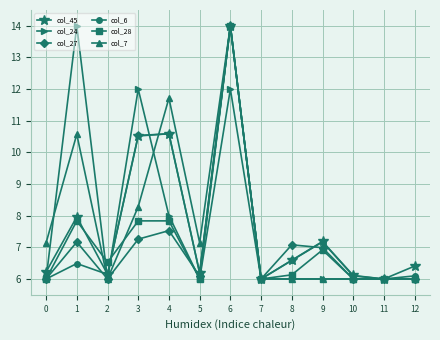

Reading right to left, list all the values displayed in this chart.

col_45: 12=6.4	11=6.0	10=6.1	9=7.2	8=6.6	7=6.0	6=14.0	5=6.2	4=10.6	3=10.5	2=6.1	1=8.0	0=6.2
col_24: 12=6.0	11=6.0	10=6.0	9=6.0	8=6.0	7=6.0	6=12.0	5=6.0	4=8.0	3=12.0	2=6.0	1=14.0	0=6.0
col_27: 12=6.0	11=6.0	10=6.0	9=7.0	8=7.1	7=6.0	6=14.0	5=6.1	4=7.5	3=7.3	2=6.0	1=7.2	0=6.0
col_6: 12=6.1	11=6.0	10=6.1	9=7.2	8=6.6	7=6.0	6=14.0	5=6.2	4=10.6	3=10.5	2=6.1	1=6.5	0=6.0
col_28: 12=6.0	11=6.0	10=6.0	9=6.9	8=6.1	7=6.0	6=14.0	5=6.0	4=7.8	3=7.8	2=6.5	1=7.8	0=6.0
col_7: 12=6.0	11=6.0	10=6.0	9=6.0	8=6.0	7=6.0	6=14.0	5=7.1	4=11.7	3=8.3	2=6.0	1=10.6	0=7.1